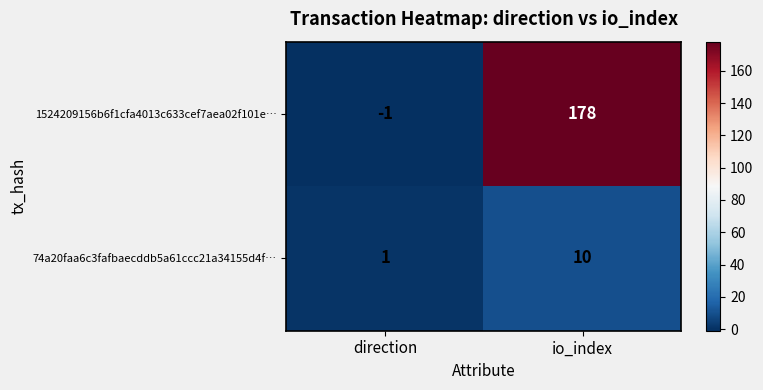

The 1524209156b6f1cfa4013c633cef7aea02f101e… series shows 0 at direction. True or false?

False